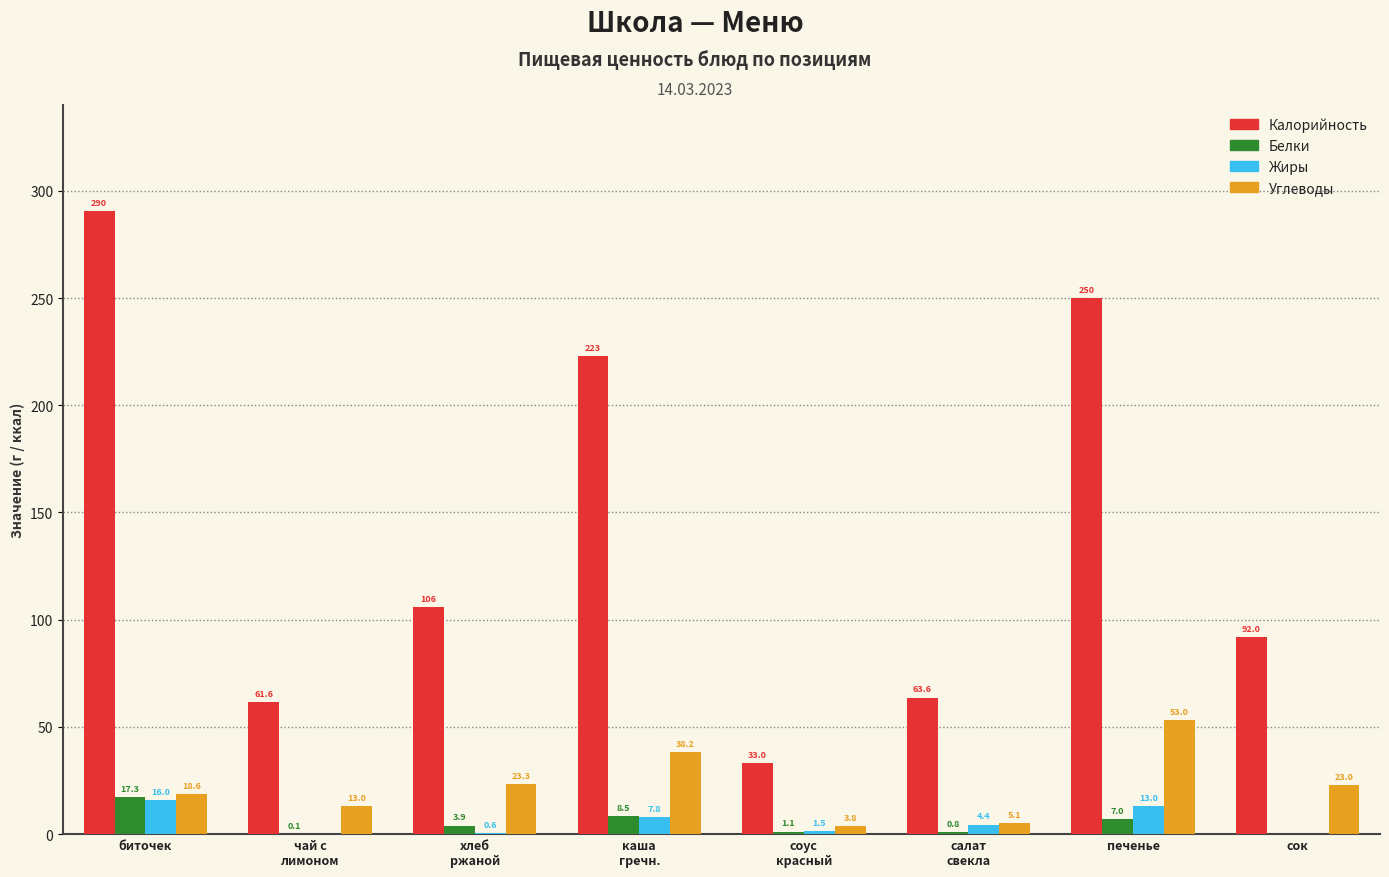

What is the average value of the Белки series?

4.8